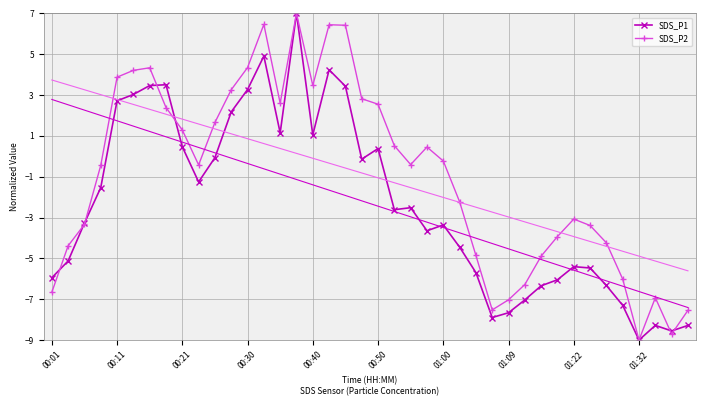

Read the SDS_P2 value at 29.

-6.3